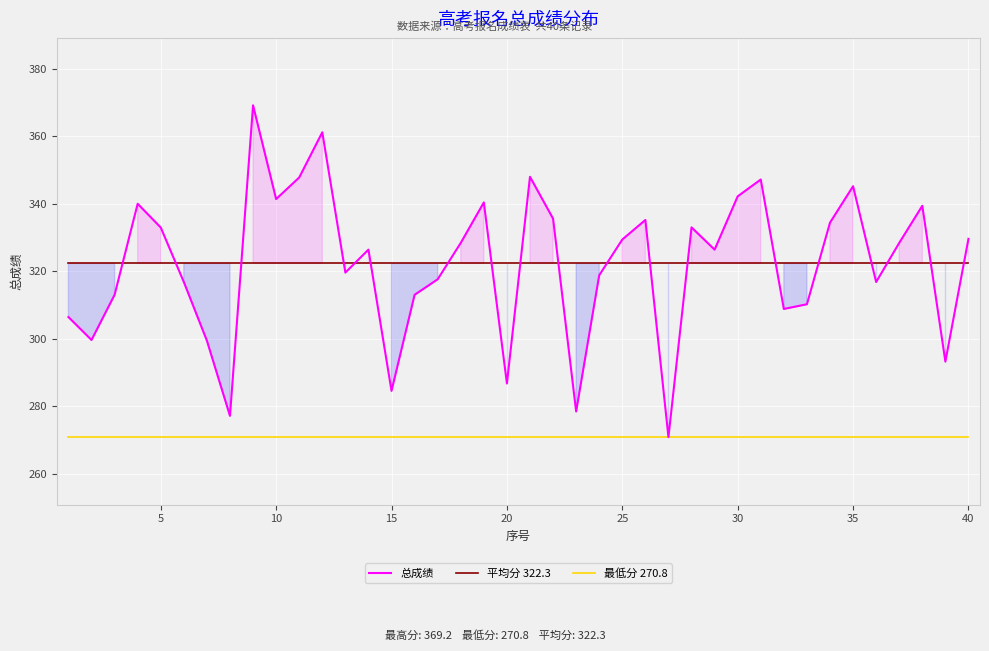

True or false: 平均分 322.3 has more than 1 points higher than both neighbors.

False